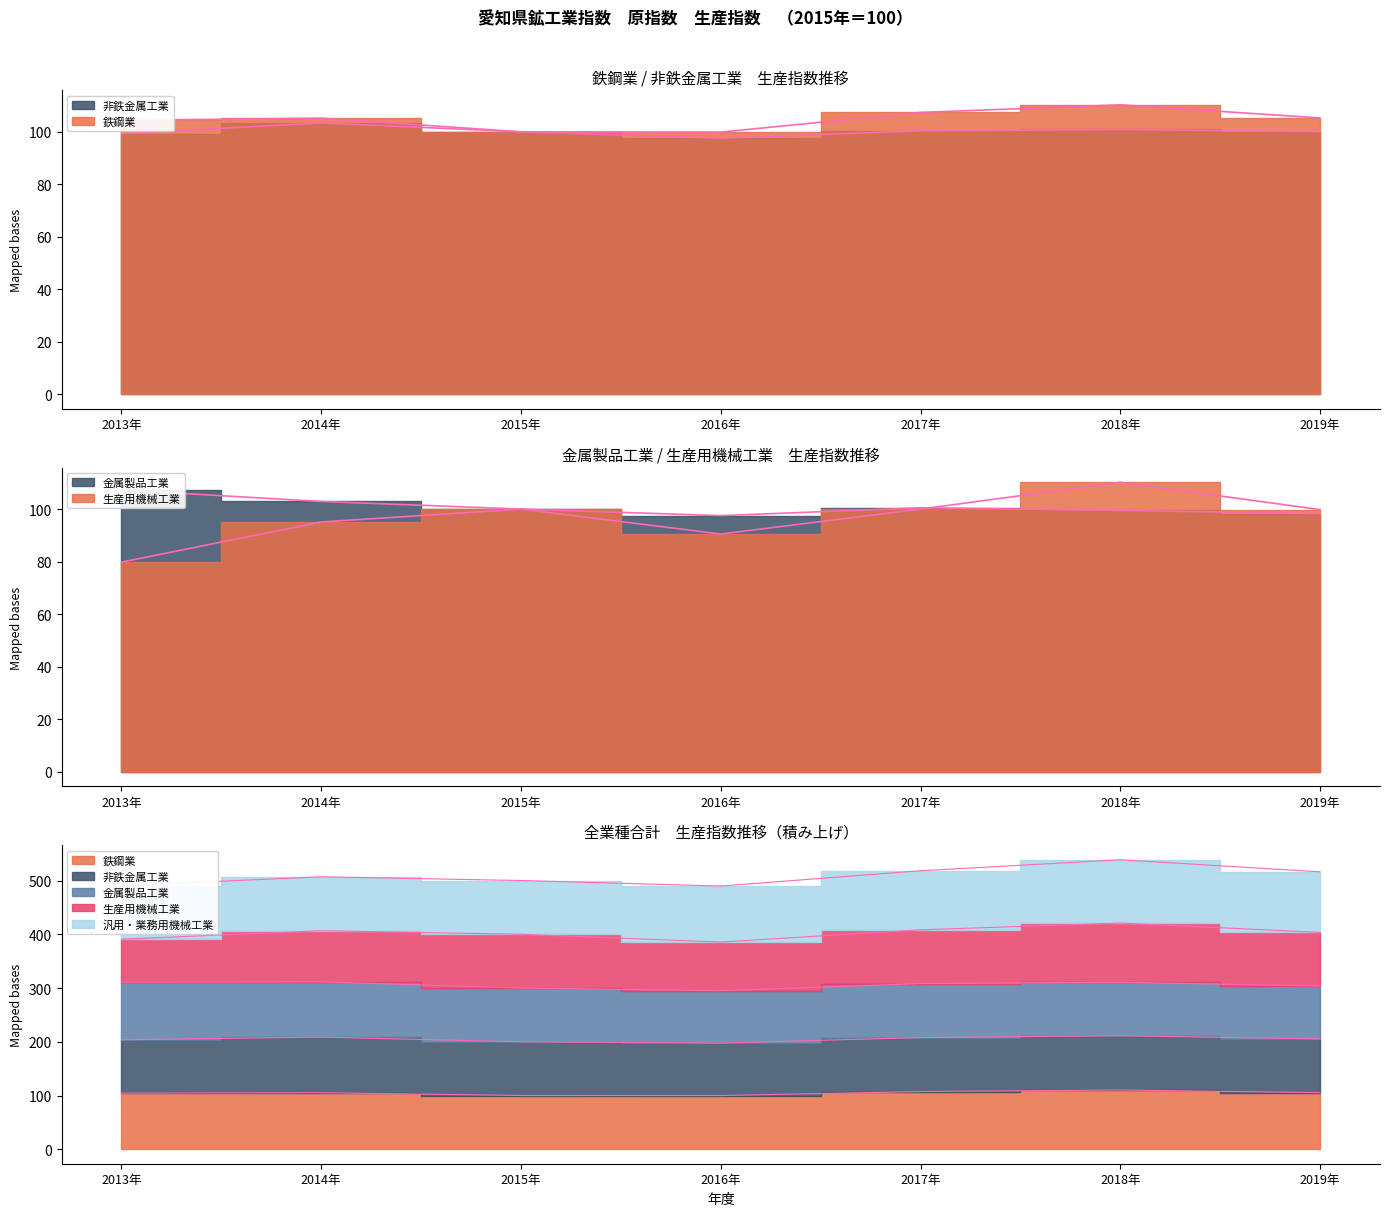

At which label is 非鉄金属工業 closest to 100?

2015年